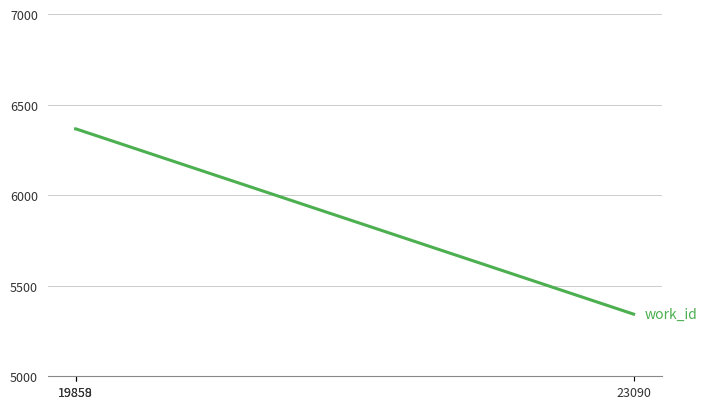

How many distinct data groups are displayed?

1